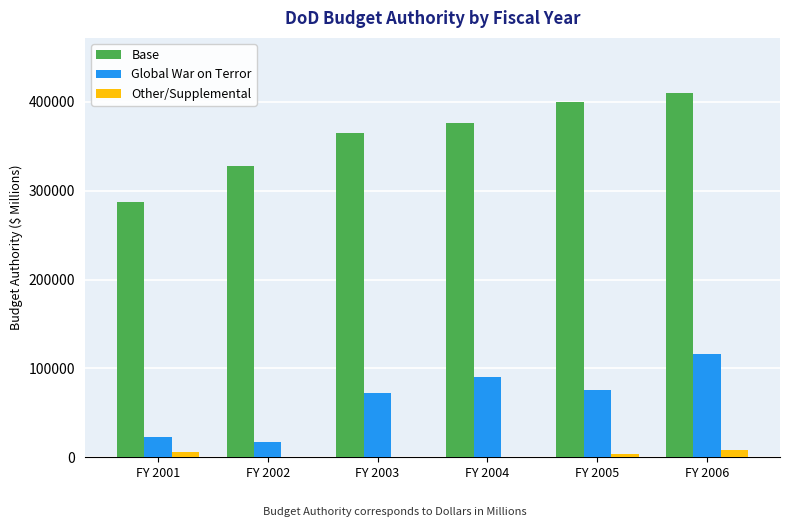

What is the approximate value of Global War on Terror at FY 2005, to the nearest 10?

75640